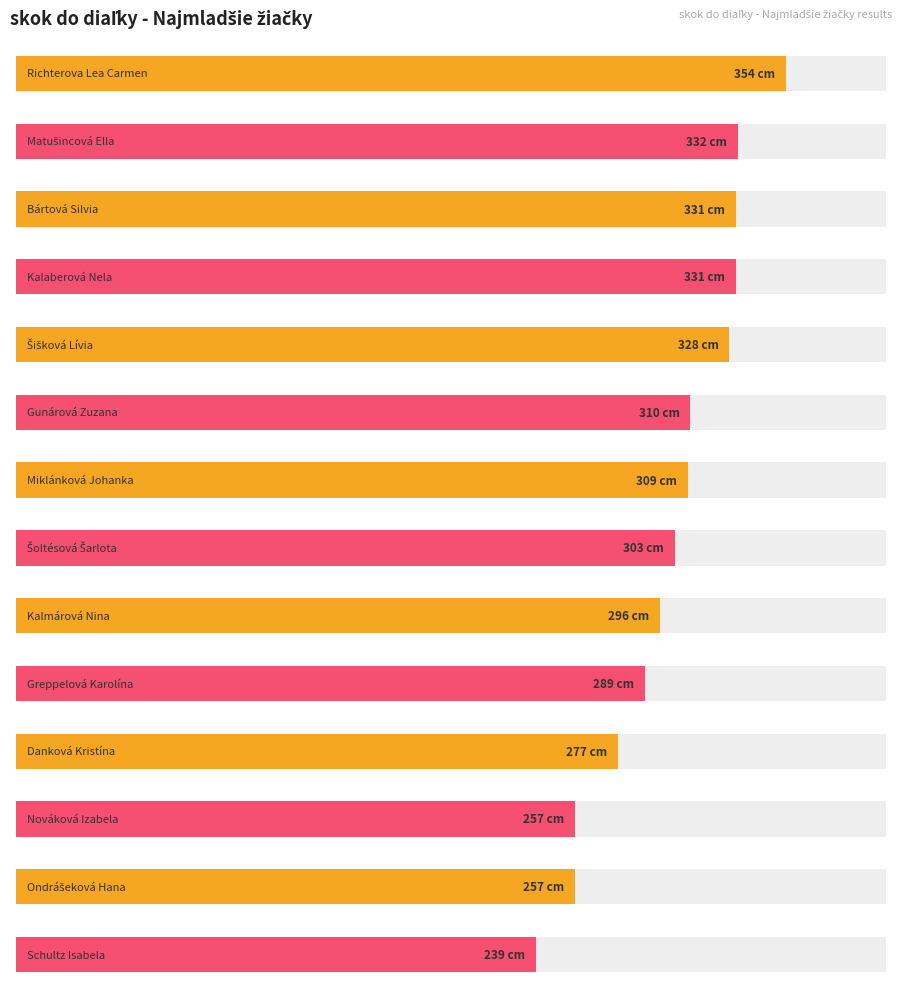

What is the sum of the values at Miklánková Johanka and Schultz Isabela?

548